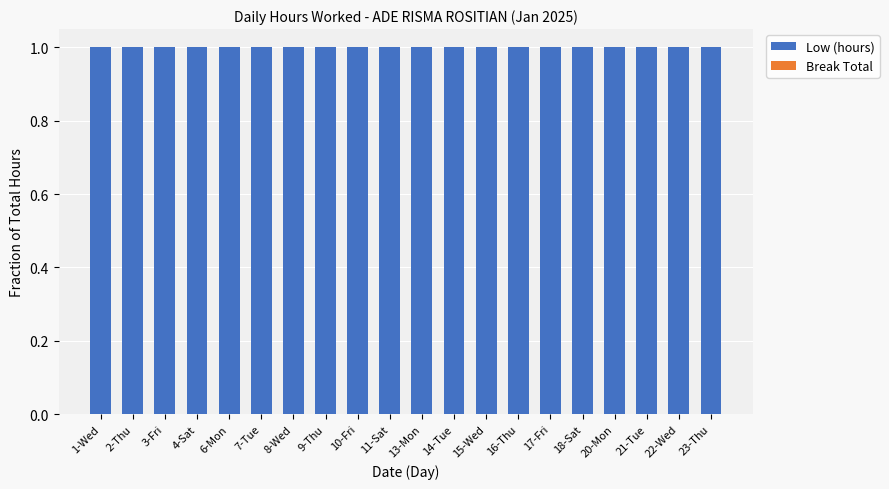

What is the label of the 9th bar from the left?

10-Fri